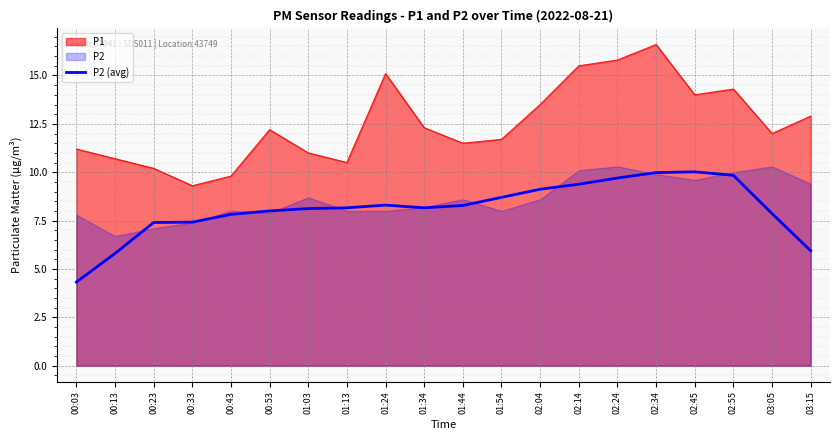

True or false: P2 (avg) and P1 intersect in this chart.

False